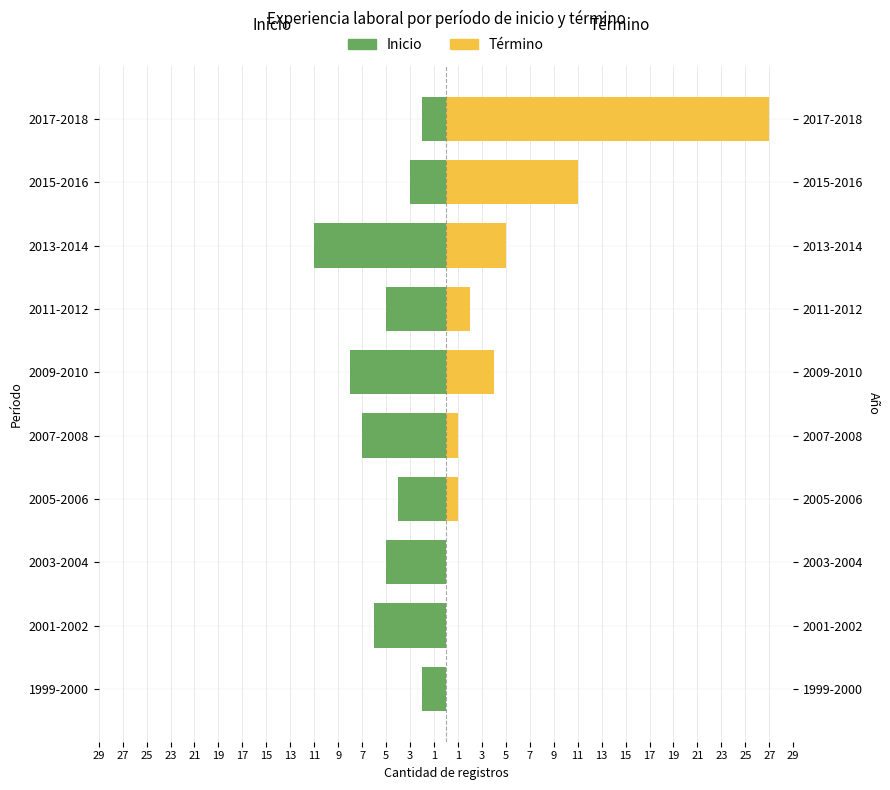

At how many categories does at least one series exceed 19?

1